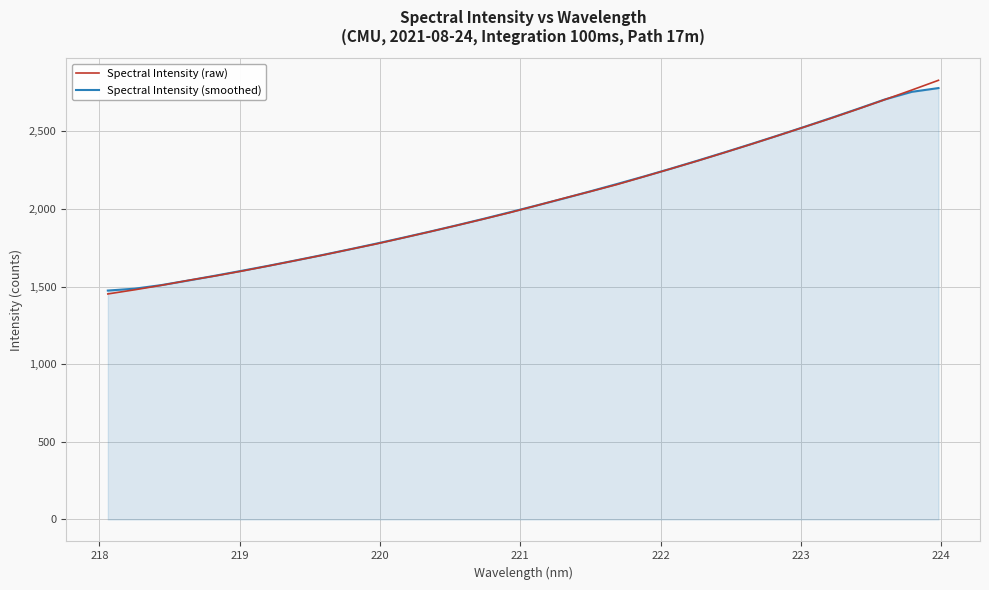

What is the difference between the second highest and second lowest values in the Spectral Intensity (smoothed) series?

1267.3